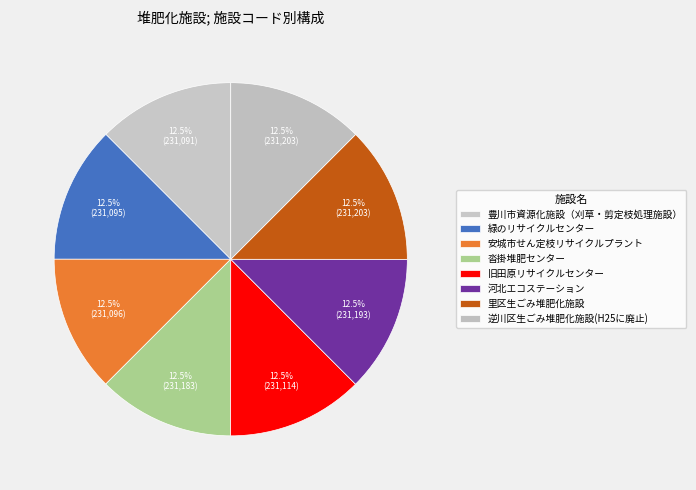

Is it true that 沓掛堆肥センター is 20% of the pie?

False